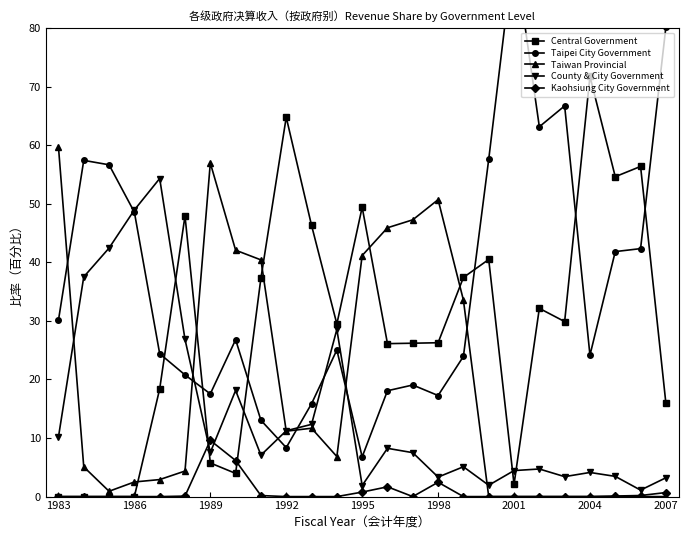

How many lines are shown in the chart?

5